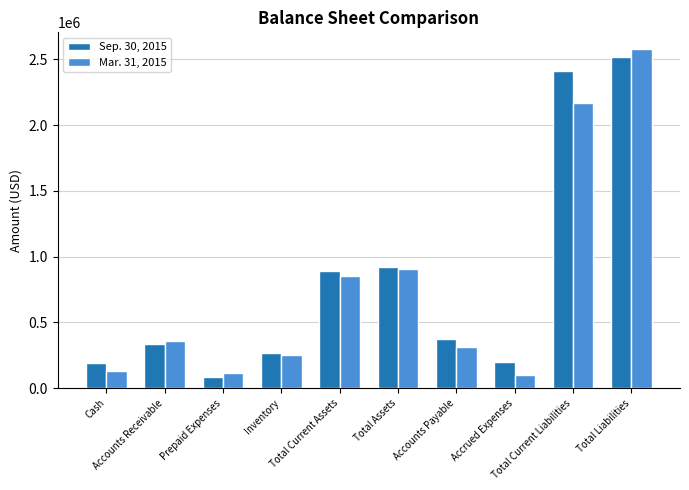

What is the maximum value shown in the chart?

2575751